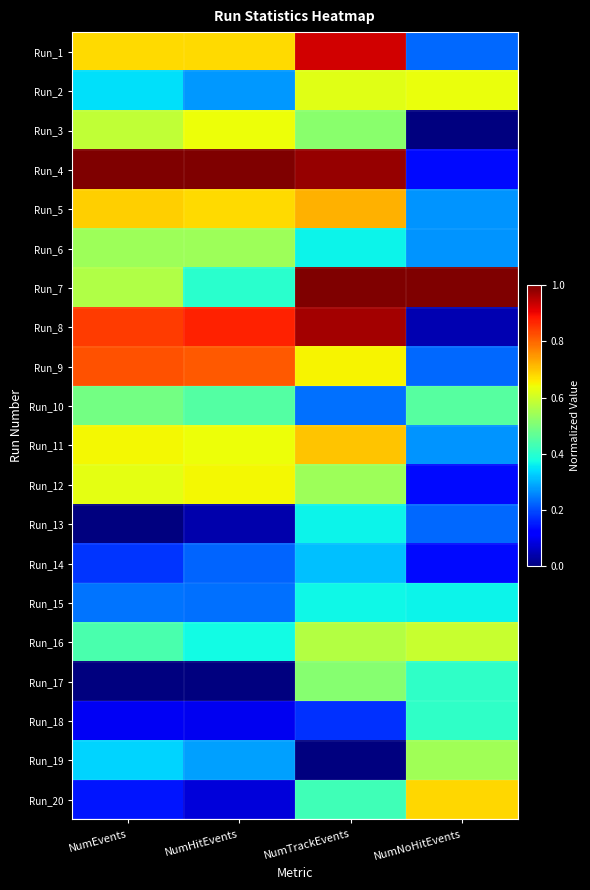

Reading right to left, what are all the values shown in this chart?

Run_1: NumNoHitEvents=0.2	NumTrackEvents=0.9	NumHitEvents=0.7	NumEvents=0.7
Run_2: NumNoHitEvents=0.6	NumTrackEvents=0.6	NumHitEvents=0.3	NumEvents=0.3
Run_3: NumNoHitEvents=0.0	NumTrackEvents=0.5	NumHitEvents=0.6	NumEvents=0.6
Run_4: NumNoHitEvents=0.1	NumTrackEvents=1.0	NumHitEvents=1.0	NumEvents=1.0
Run_5: NumNoHitEvents=0.3	NumTrackEvents=0.7	NumHitEvents=0.7	NumEvents=0.7
Run_6: NumNoHitEvents=0.3	NumTrackEvents=0.4	NumHitEvents=0.5	NumEvents=0.5
Run_7: NumNoHitEvents=1.0	NumTrackEvents=1.0	NumHitEvents=0.4	NumEvents=0.6
Run_8: NumNoHitEvents=0.0	NumTrackEvents=1.0	NumHitEvents=0.9	NumEvents=0.8
Run_9: NumNoHitEvents=0.2	NumTrackEvents=0.7	NumHitEvents=0.8	NumEvents=0.8
Run_10: NumNoHitEvents=0.5	NumTrackEvents=0.2	NumHitEvents=0.5	NumEvents=0.5
Run_11: NumNoHitEvents=0.3	NumTrackEvents=0.7	NumHitEvents=0.6	NumEvents=0.6
Run_12: NumNoHitEvents=0.1	NumTrackEvents=0.5	NumHitEvents=0.6	NumEvents=0.6
Run_13: NumNoHitEvents=0.2	NumTrackEvents=0.4	NumHitEvents=0.0	NumEvents=0.0
Run_14: NumNoHitEvents=0.1	NumTrackEvents=0.3	NumHitEvents=0.2	NumEvents=0.2
Run_15: NumNoHitEvents=0.4	NumTrackEvents=0.4	NumHitEvents=0.2	NumEvents=0.2
Run_16: NumNoHitEvents=0.6	NumTrackEvents=0.6	NumHitEvents=0.4	NumEvents=0.4
Run_17: NumNoHitEvents=0.4	NumTrackEvents=0.5	NumHitEvents=0.0	NumEvents=0.0
Run_18: NumNoHitEvents=0.4	NumTrackEvents=0.2	NumHitEvents=0.1	NumEvents=0.1
Run_19: NumNoHitEvents=0.5	NumTrackEvents=0.0	NumHitEvents=0.3	NumEvents=0.3
Run_20: NumNoHitEvents=0.7	NumTrackEvents=0.4	NumHitEvents=0.1	NumEvents=0.1